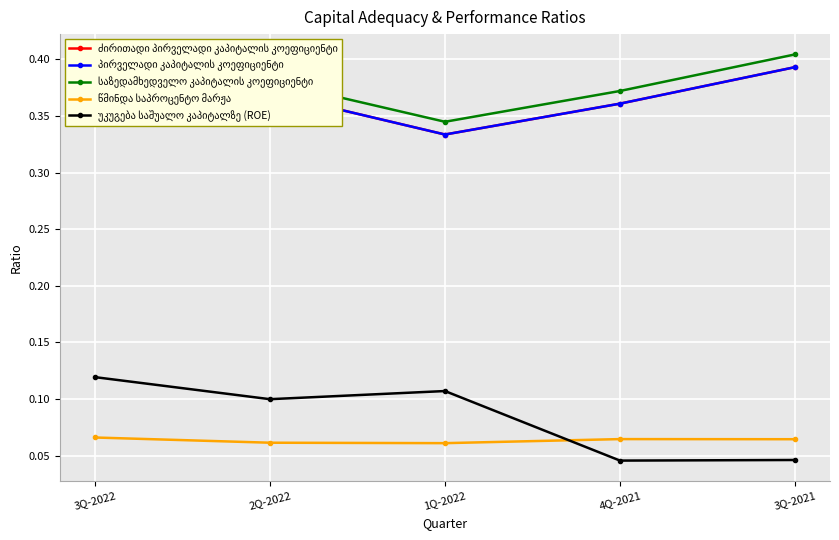

Is this an area chart (filled region under the line)?

No